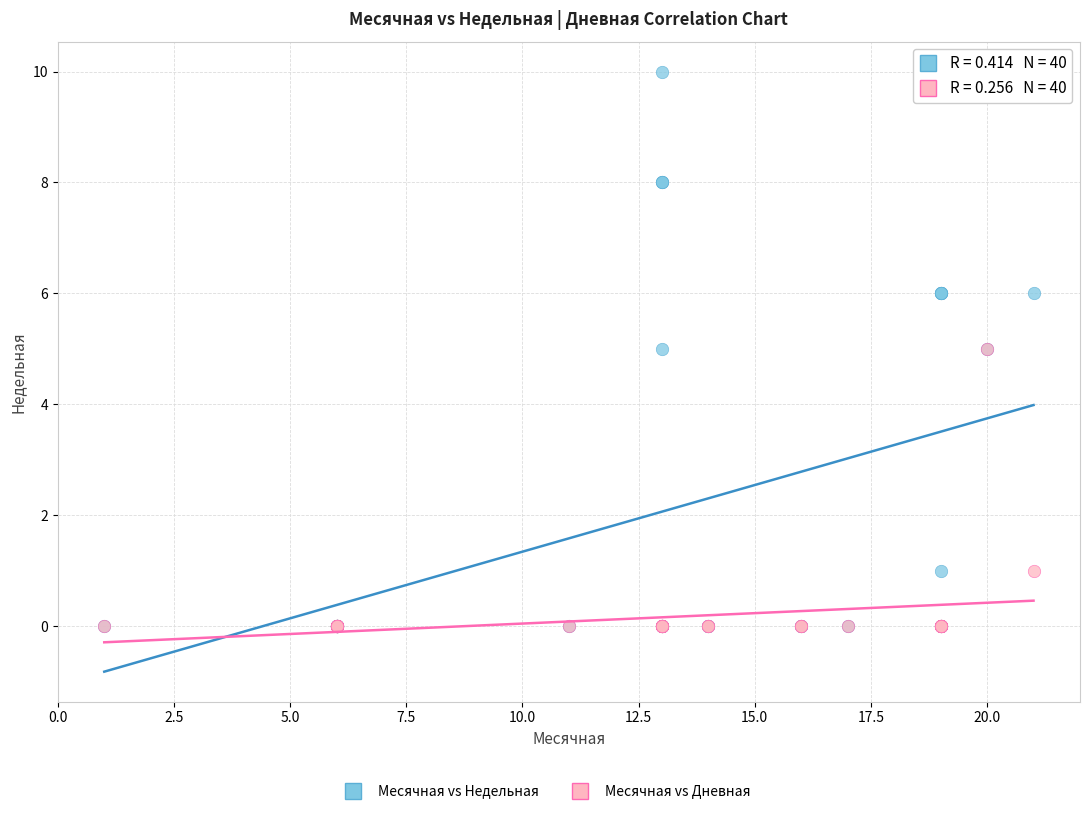

Which series has the largest Y range (max minus min)?

Месячная vs Недельная